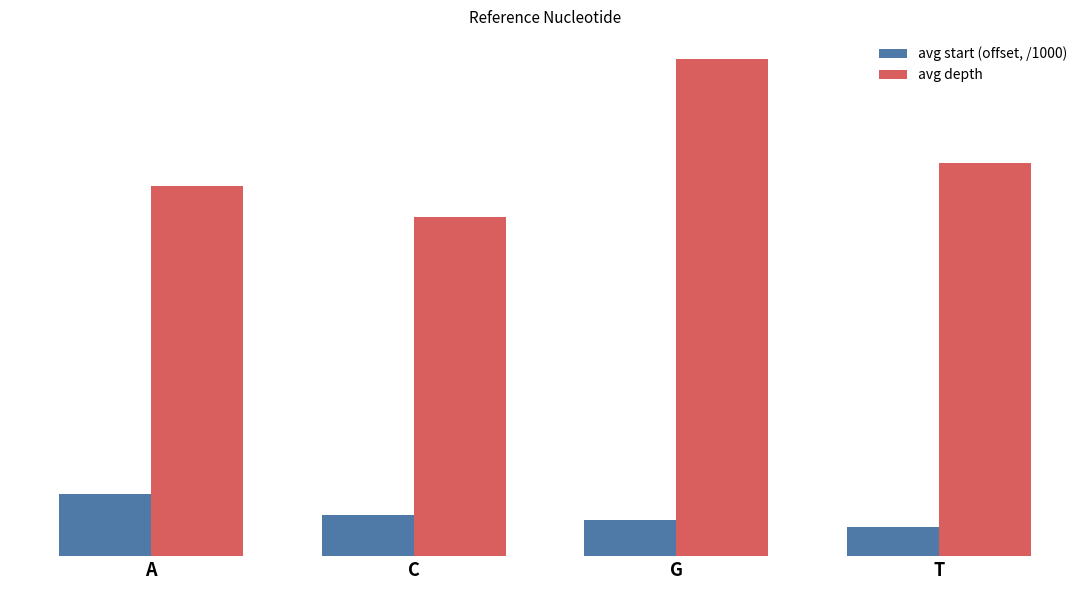

At which label is avg start (offset, /1000) closest to 3?

C